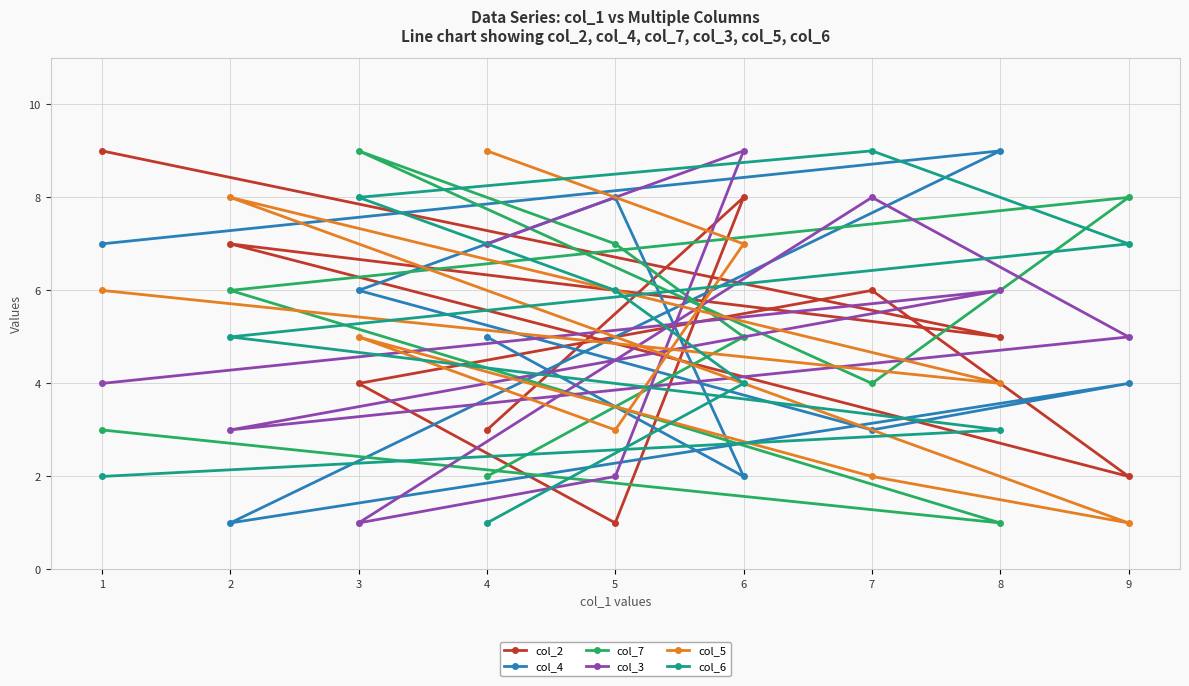

At how many categories does at least one series exceed 5?

9